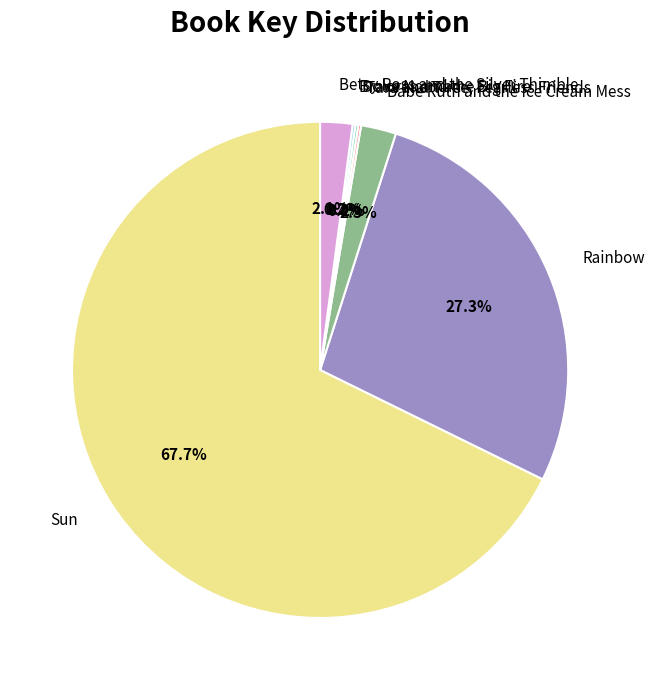

Is there a majority slice in this chart?

Yes